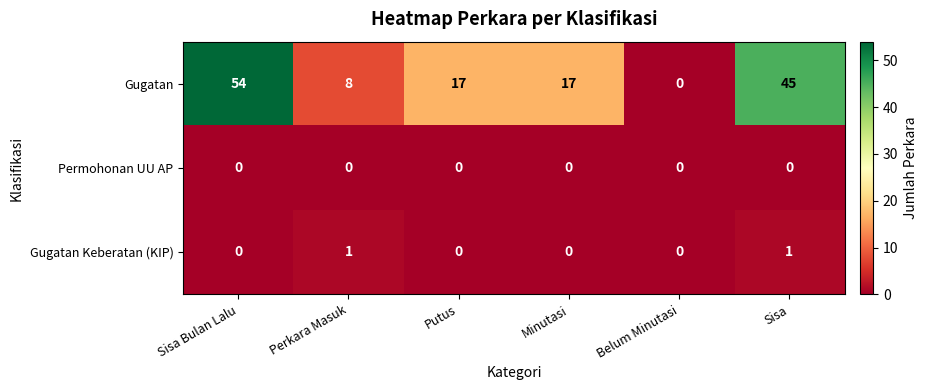

What is the sum of the Gugatan values at Sisa and Putus?

62